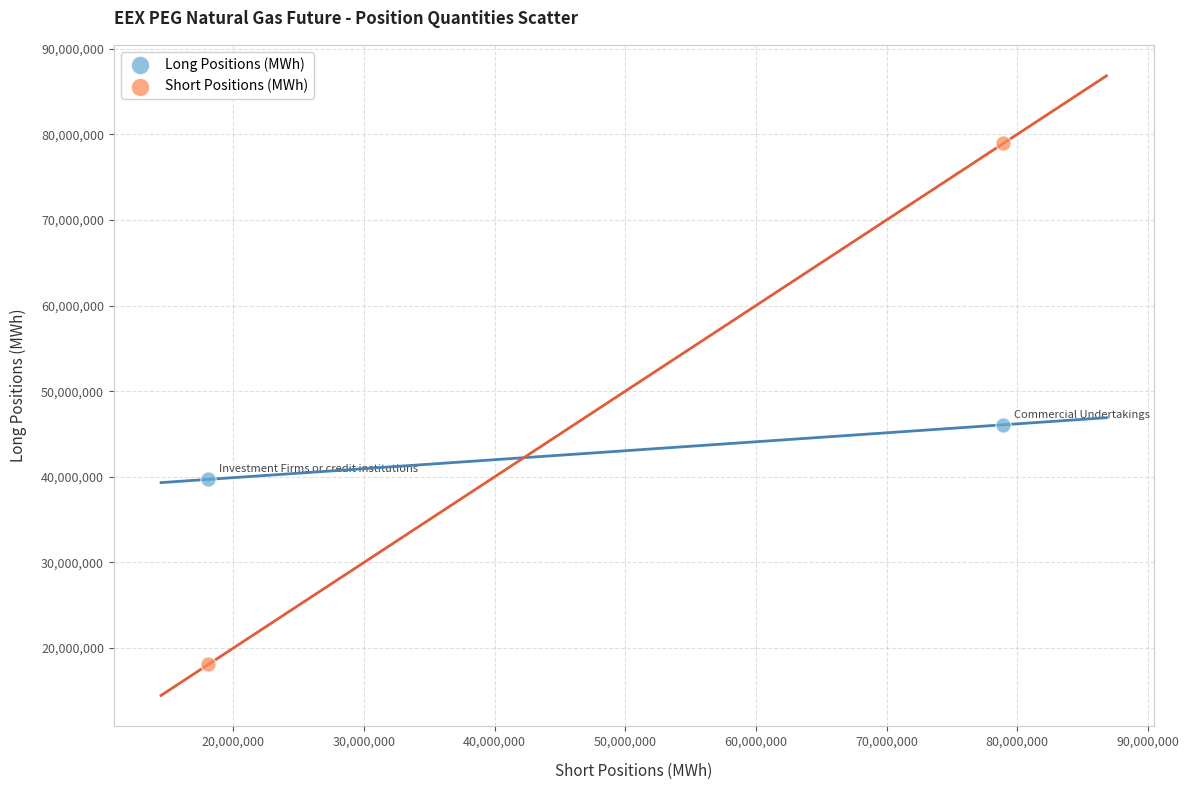

In the Short Positions (MWh) series, what Y value is closest to 48511626?

18088352.0